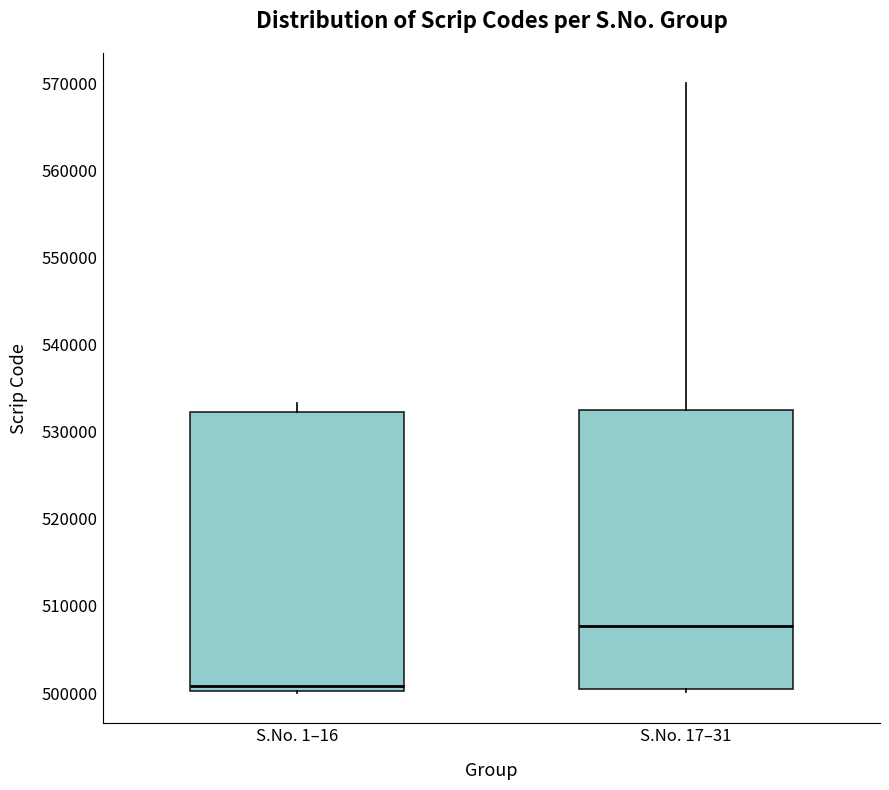

Reading left to right, transcribe this box plot: for each box, give where its median line is, the range the box spans, and where its two whiskers end, as read against the y-axis. The values are not printed on the chart, so give them approximately, as read against the axis.

S.No. 1–16: median 501000, box 500000 to 532000, whiskers 500000 to 533000
S.No. 17–31: median 508000, box 500000 to 533000, whiskers 500000 (just below the box's lower edge) to 570000